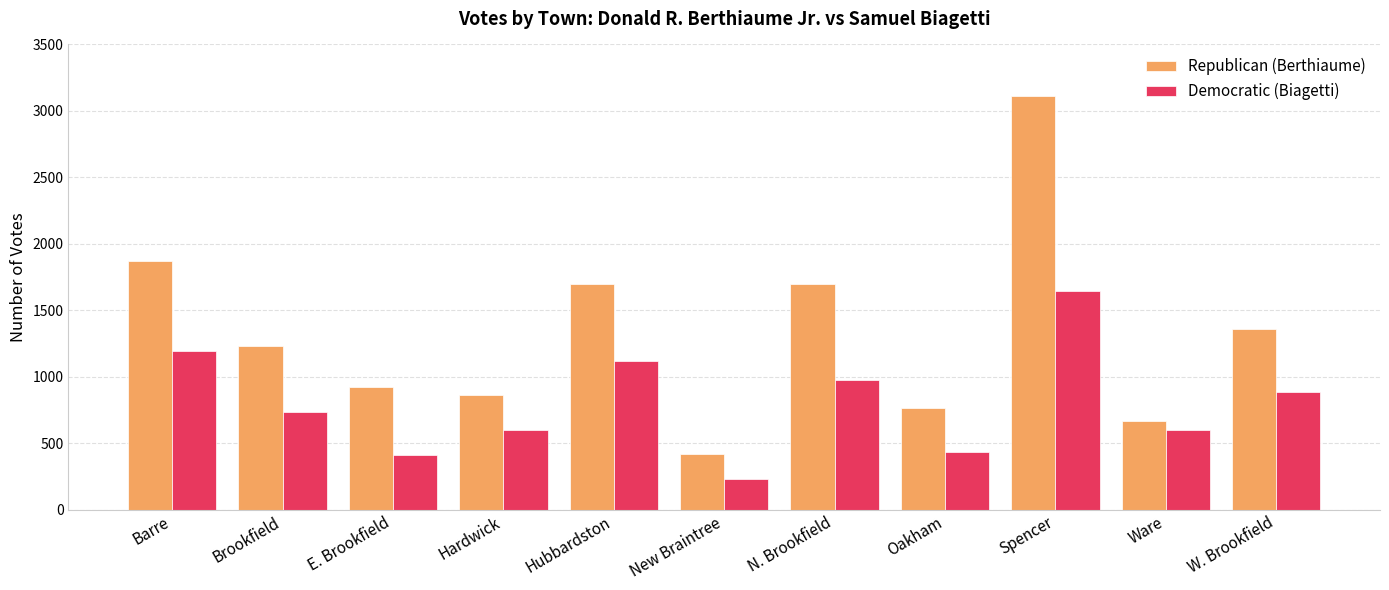

What are all the series names shown in the legend?

Republican (Berthiaume), Democratic (Biagetti)